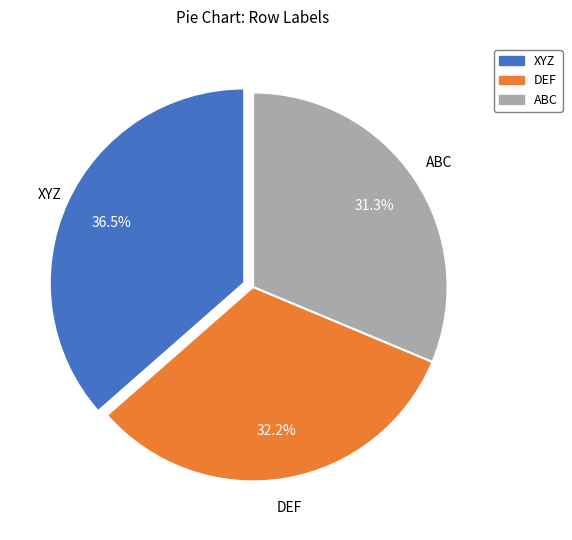

Does DEF represent more than half of the total?

No